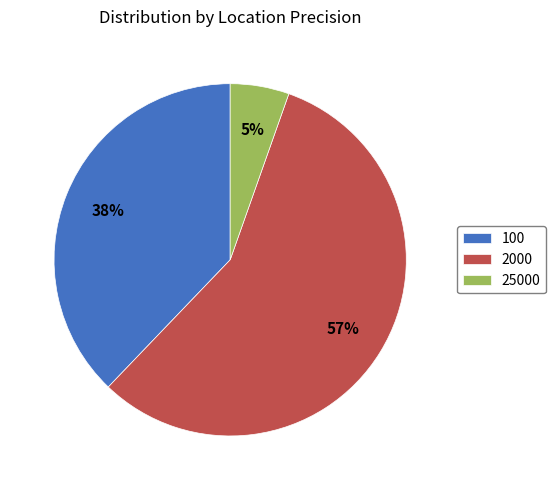

The 2000 slice represents 45% of the pie. True or false?

False